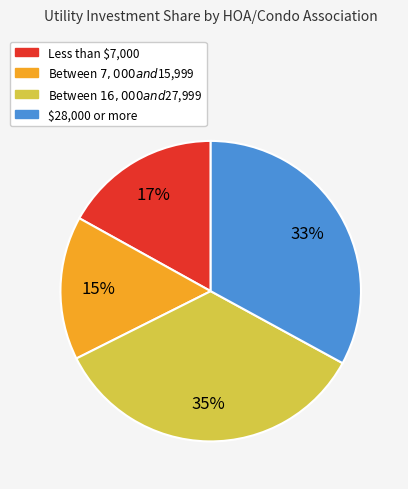

To the nearest percent, what is the average slice percentage?

25%